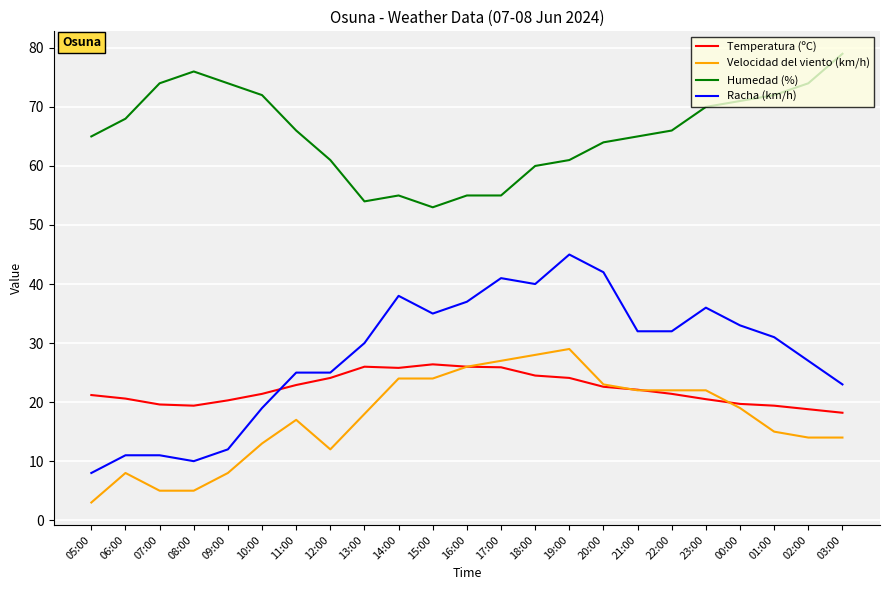

What are all the series names shown in the legend?

Temperatura (ºC), Velocidad del viento (km/h), Humedad (%), Racha (km/h)